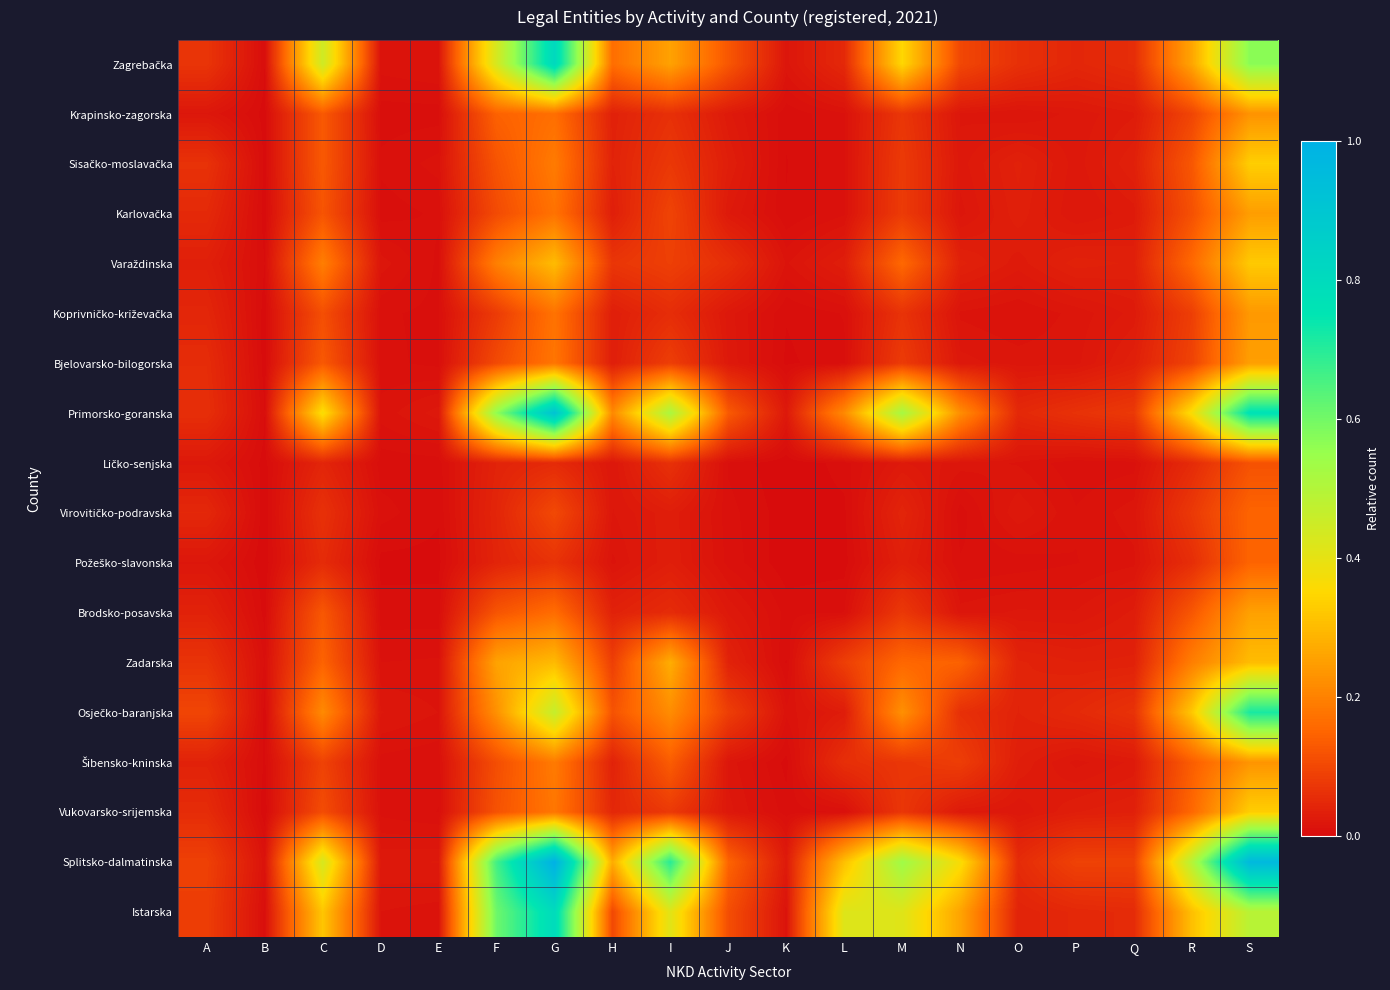

Between D and R, which series saw the biggest shift?

Splitsko-dalmatinska